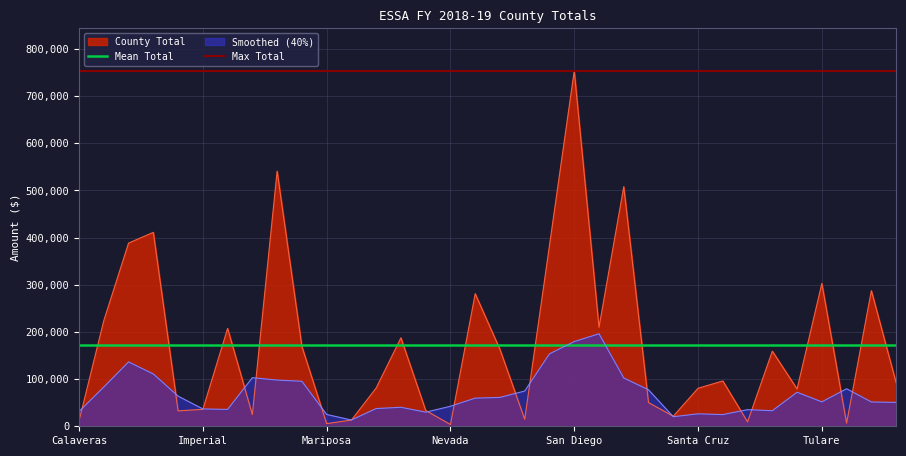

What is the average value of the Mean Total series?

172647.1